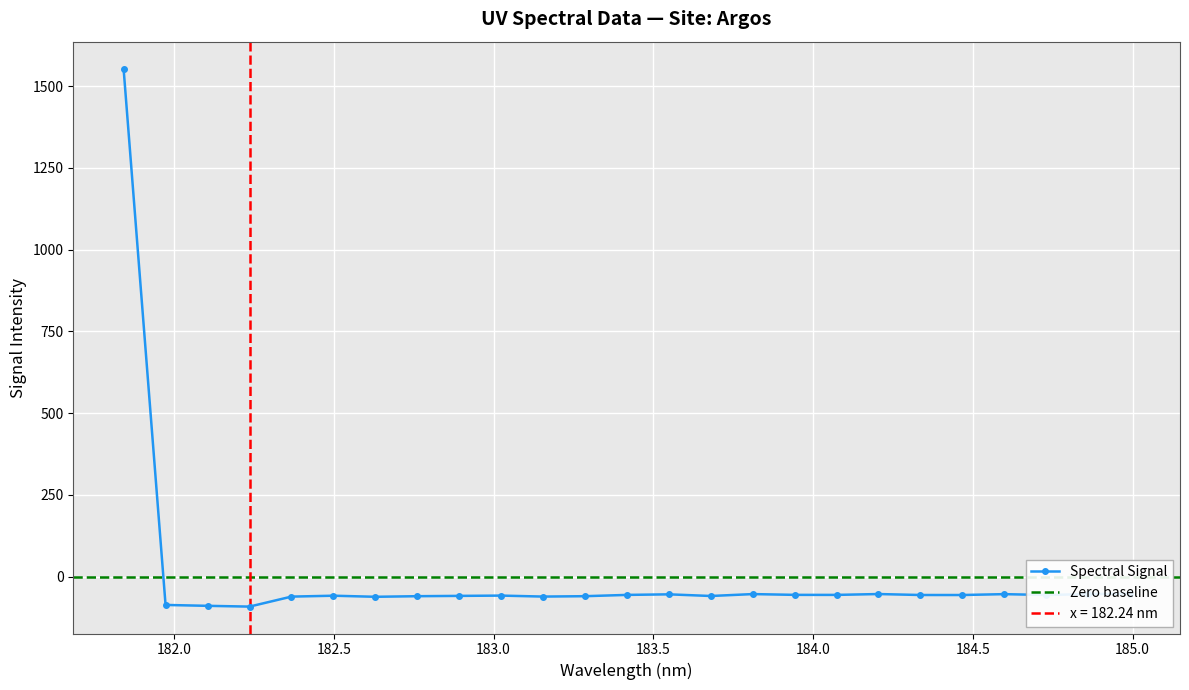

How many negative values are there?

24